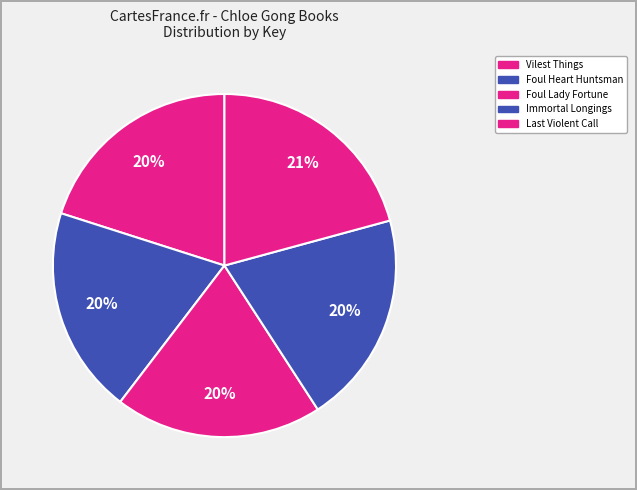

How many segments does this pie chart have?

5